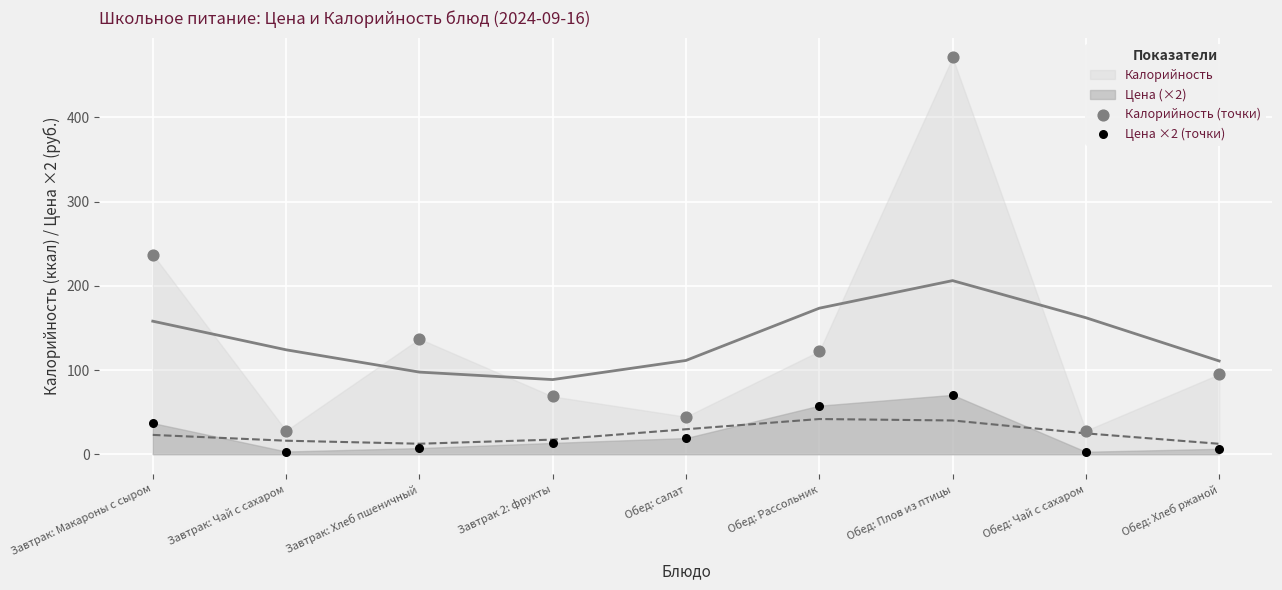

Which series has the widest spread of Y values?

Калорийность (точки)